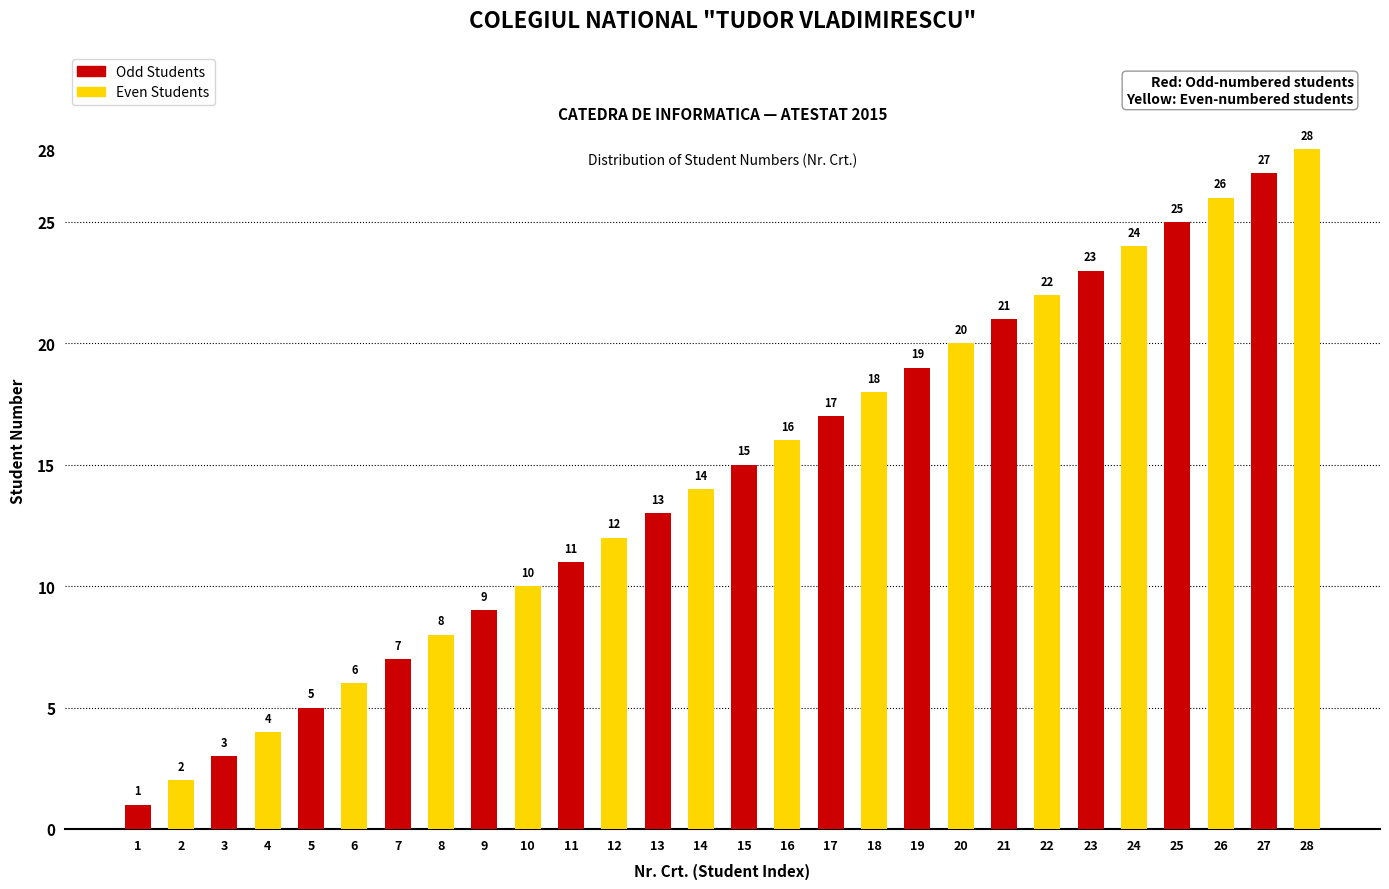

At which category is the sum across all series the highest?

27